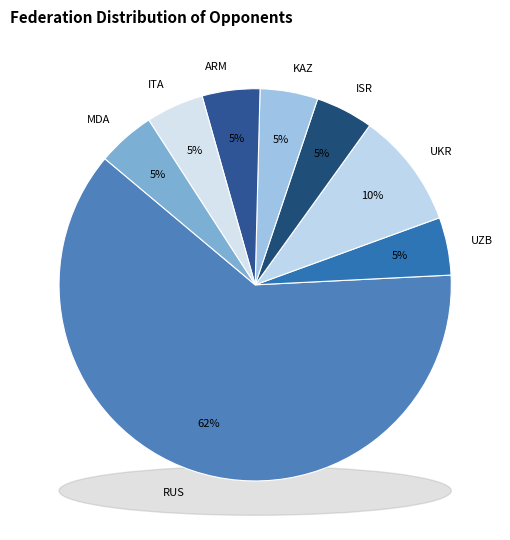

Which slice is the largest?

RUS